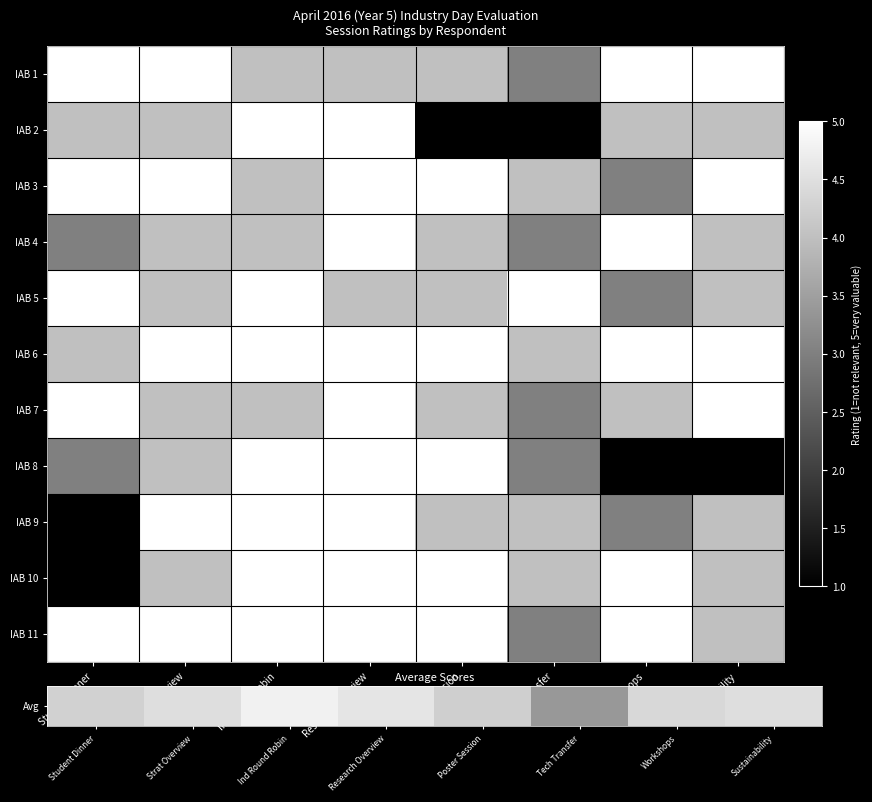

At which category is the sum across all series the highest?

Research Overview